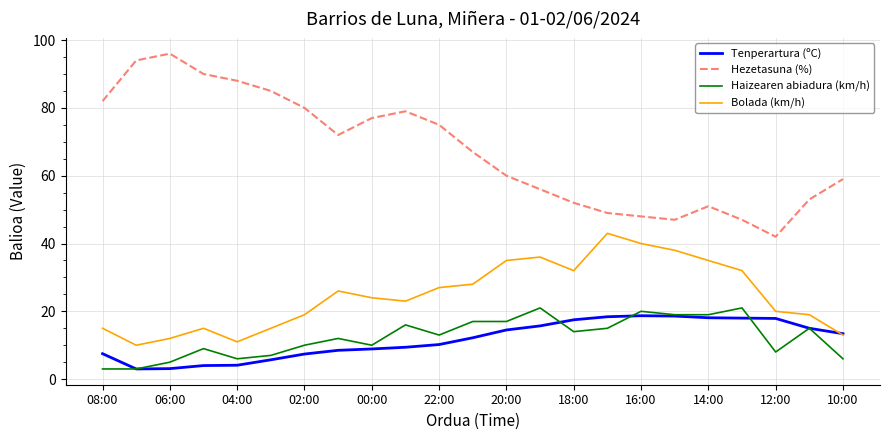

Which series has the largest range (max minus min)?

Hezetasuna (%)